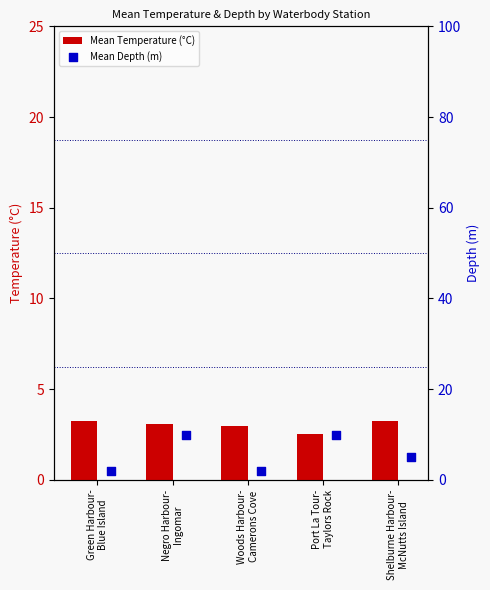

At how many categories does at least one series exceed 2?

5